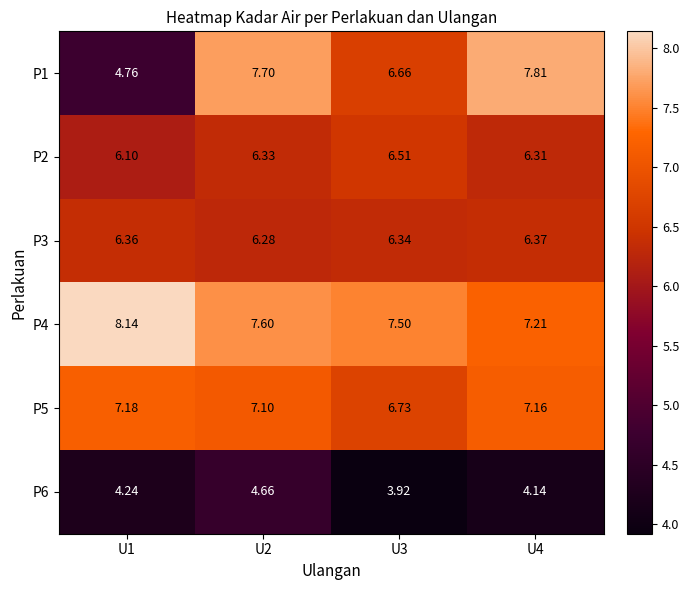

Which series has the largest total across all categories?

P4